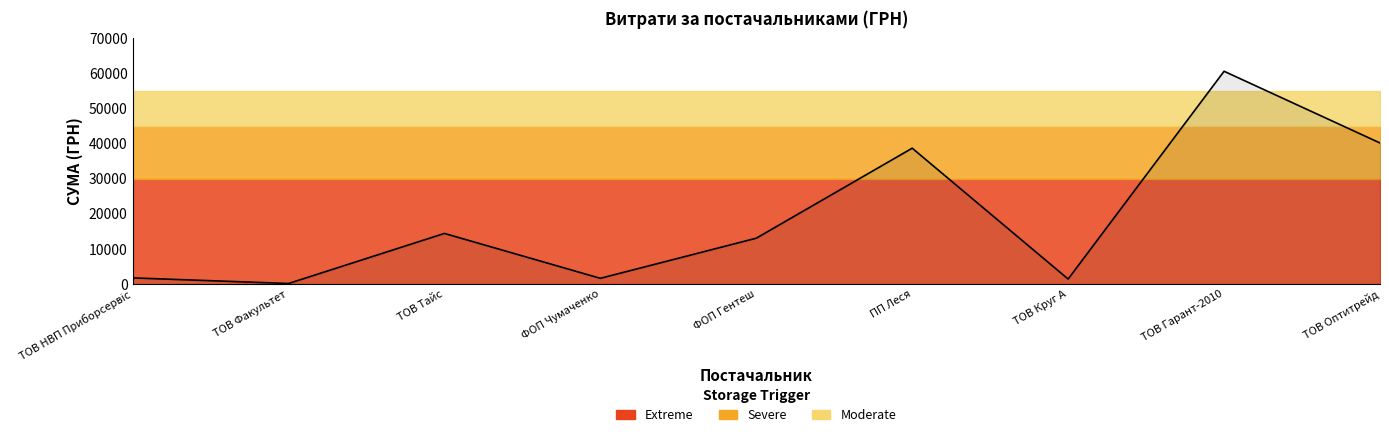

List the labels in order of value, smallest first.

ТОВ Факультет, ТОВ Круг А, ФОП Чумаченко, ТОВ НВП Приборсервіс, ФОП Гентеш, ТОВ Тайс, ПП Леся, ТОВ Оптитрейд, ТОВ Гарант-2010